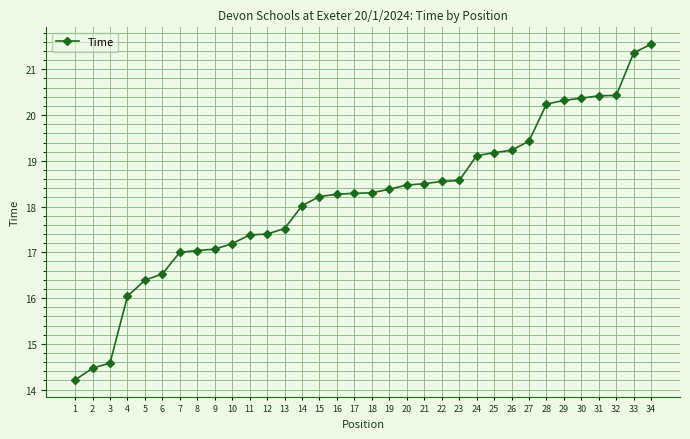

Between 28 and 26, which is larger?

28